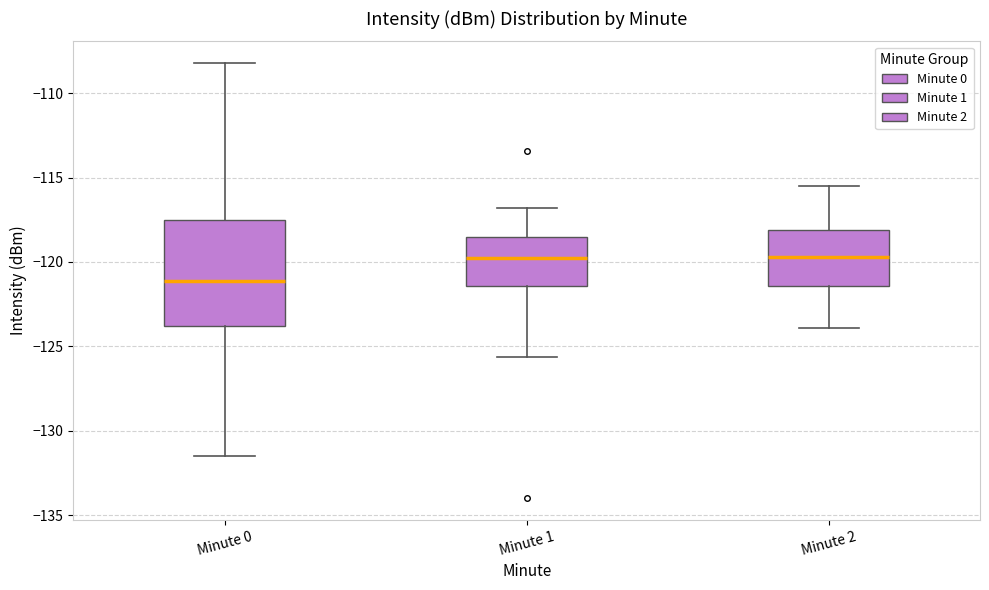

Reading left to right, transcribe this box plot: for each box, give where its median line is, the range the box spans, and where its two whiskers end, as read against the y-axis. The values are not printed on the chart, so give them approximately, as read against the axis.

Minute 0: median -121.0, box -124.0 to -117.5, whiskers -131.5 to -108.0
Minute 1: median -119.5, box -121.5 to -118.5, whiskers -125.5 to -117.0
Minute 2: median -119.5, box -121.5 to -118.0, whiskers -124.0 to -115.5